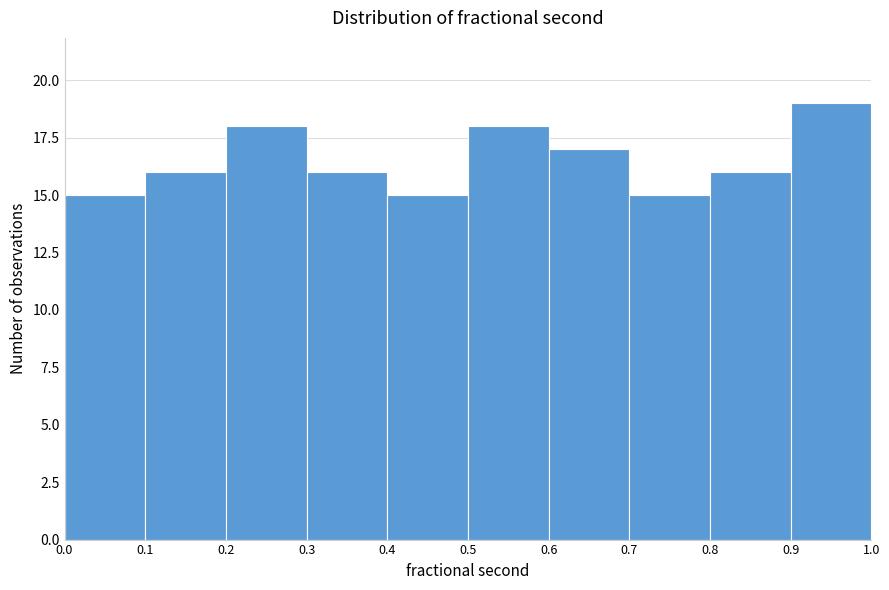

What is the height of the bar covering 0.6 to 0.7 on the x-axis? The values are not printed on the chart, so give them approximately, as read against the axis.

17